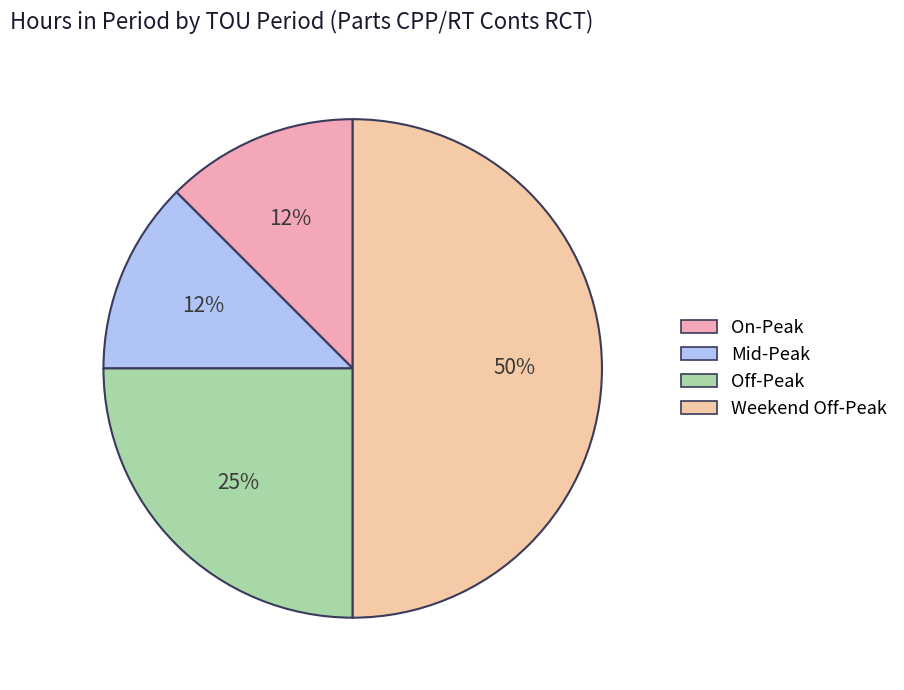

What is the largest slice in the pie chart?

Weekend Off-Peak